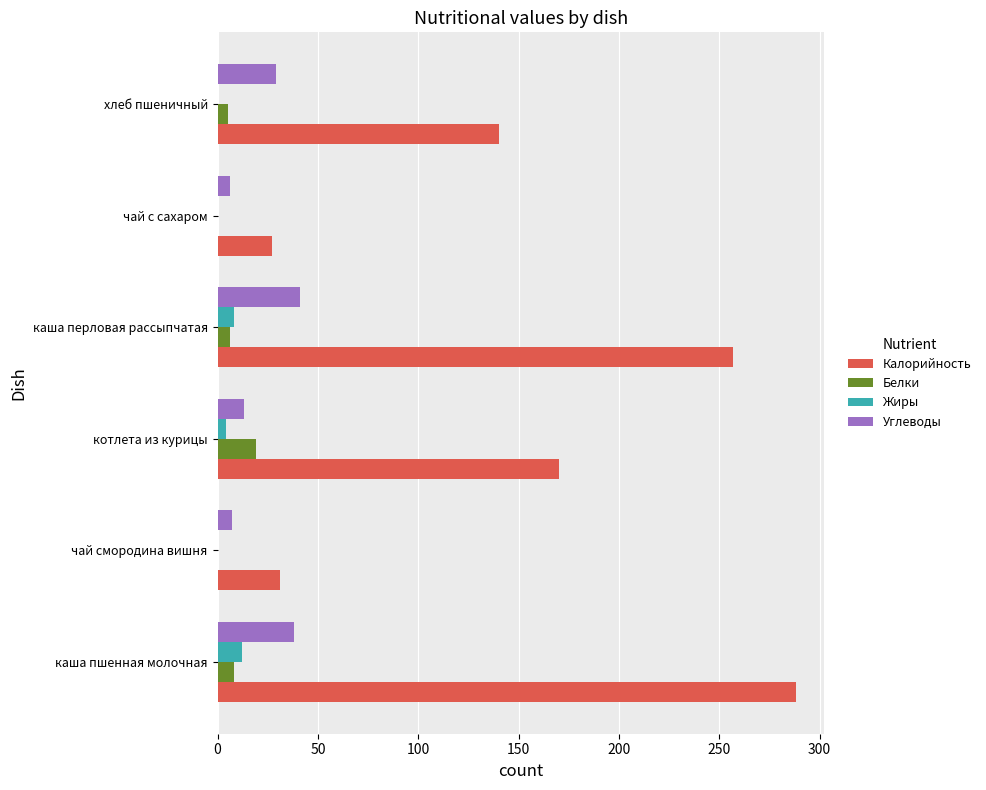

Which series has the largest total across all categories?

Калорийность